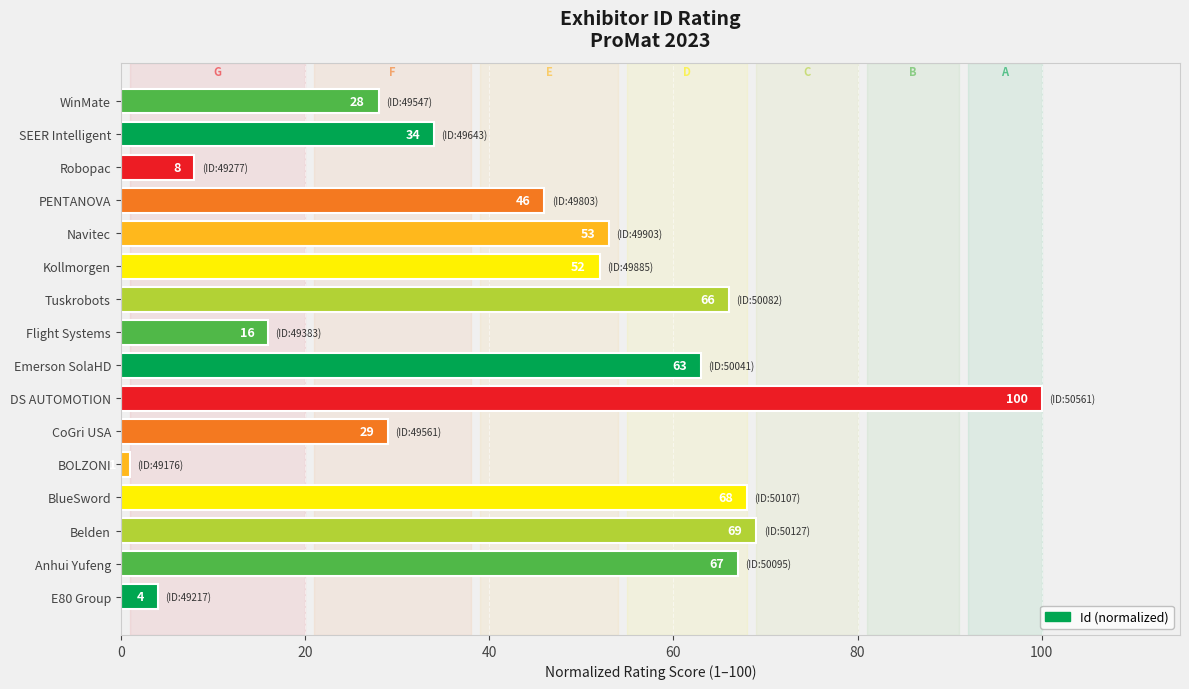

Does the chart contain stacked bars?

No